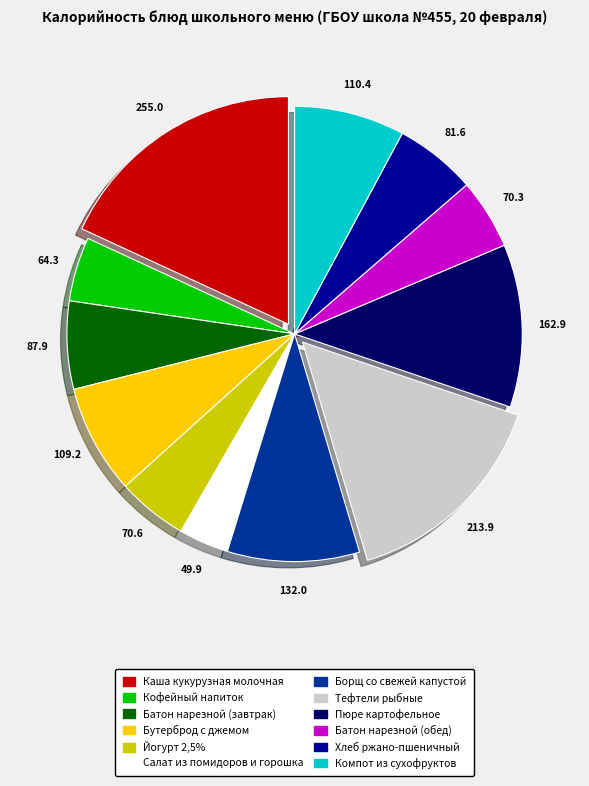

Is the sum of Салат из помидоров и горошка and Пюре картофельное greater than half?

No